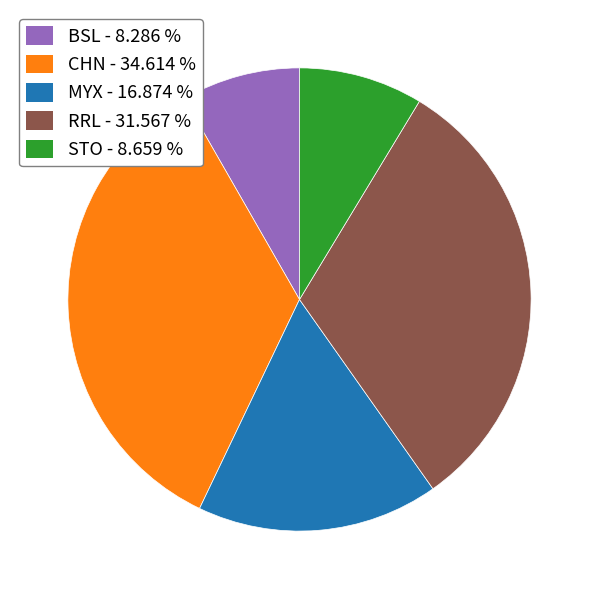

What is the ratio of the value at STO to the value at CHN?

0.3